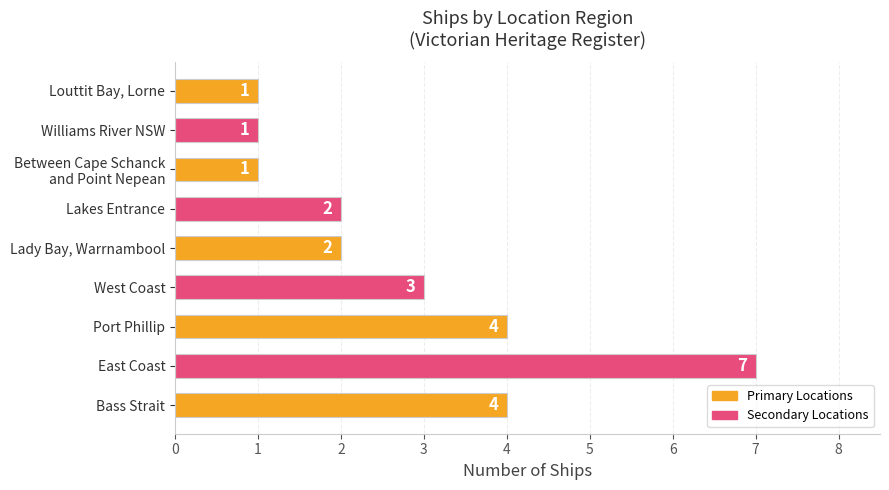

True or false: the data shows 4 at Port Phillip.

True